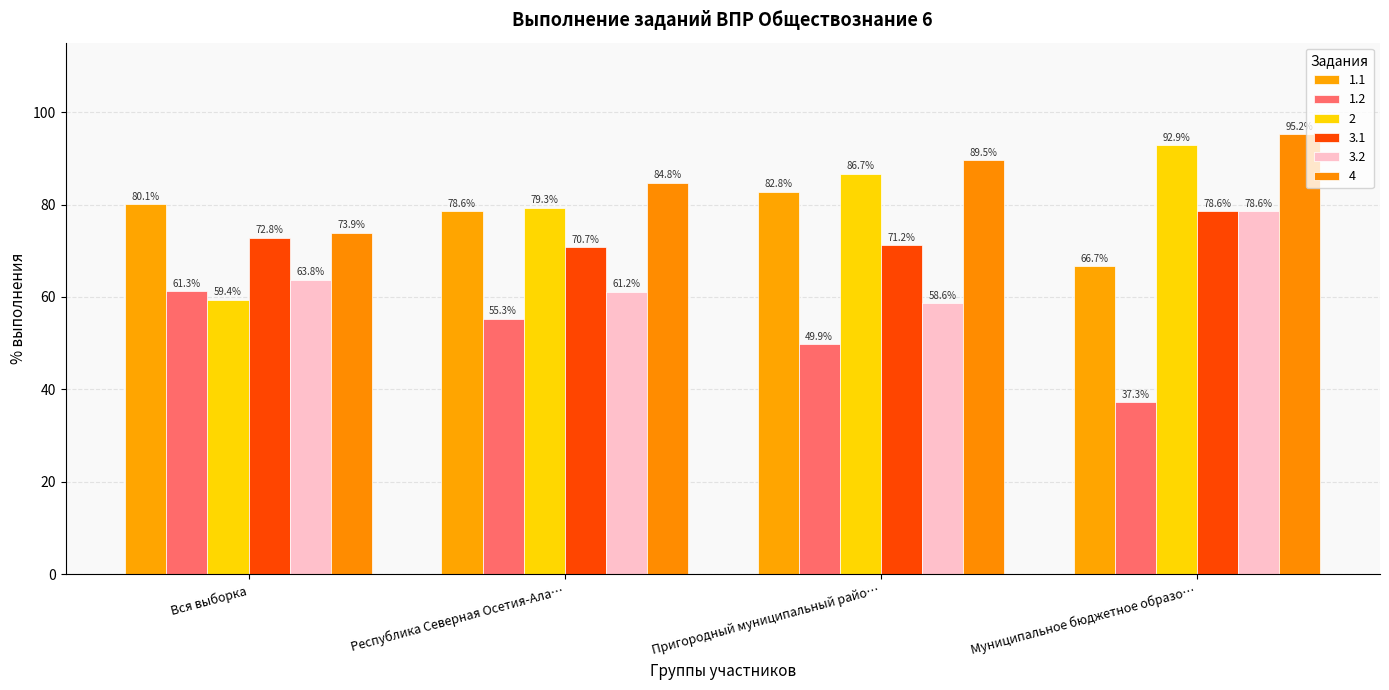

What is the label of the 1st bar from the left?

Вся выборка